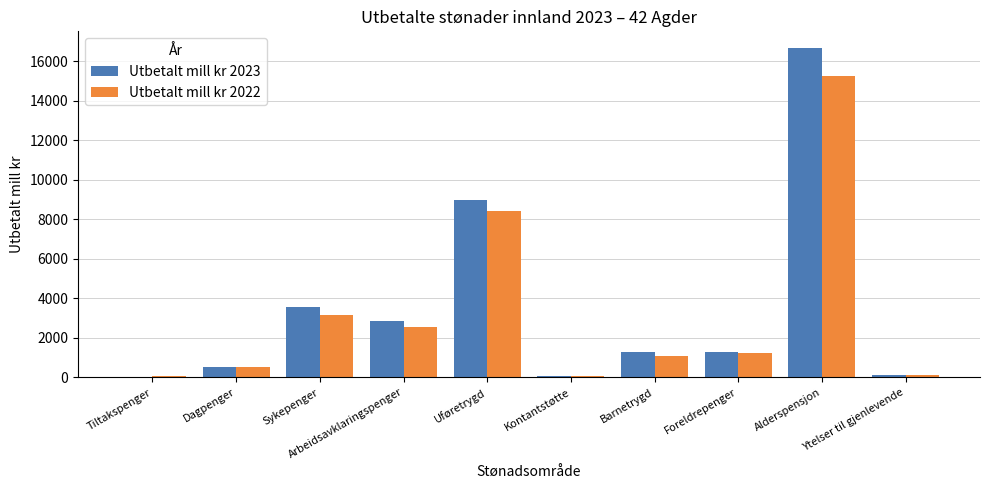

True or false: Utbetalt mill kr 2023 has a value of 1267.0 at Barnetrygd.

True